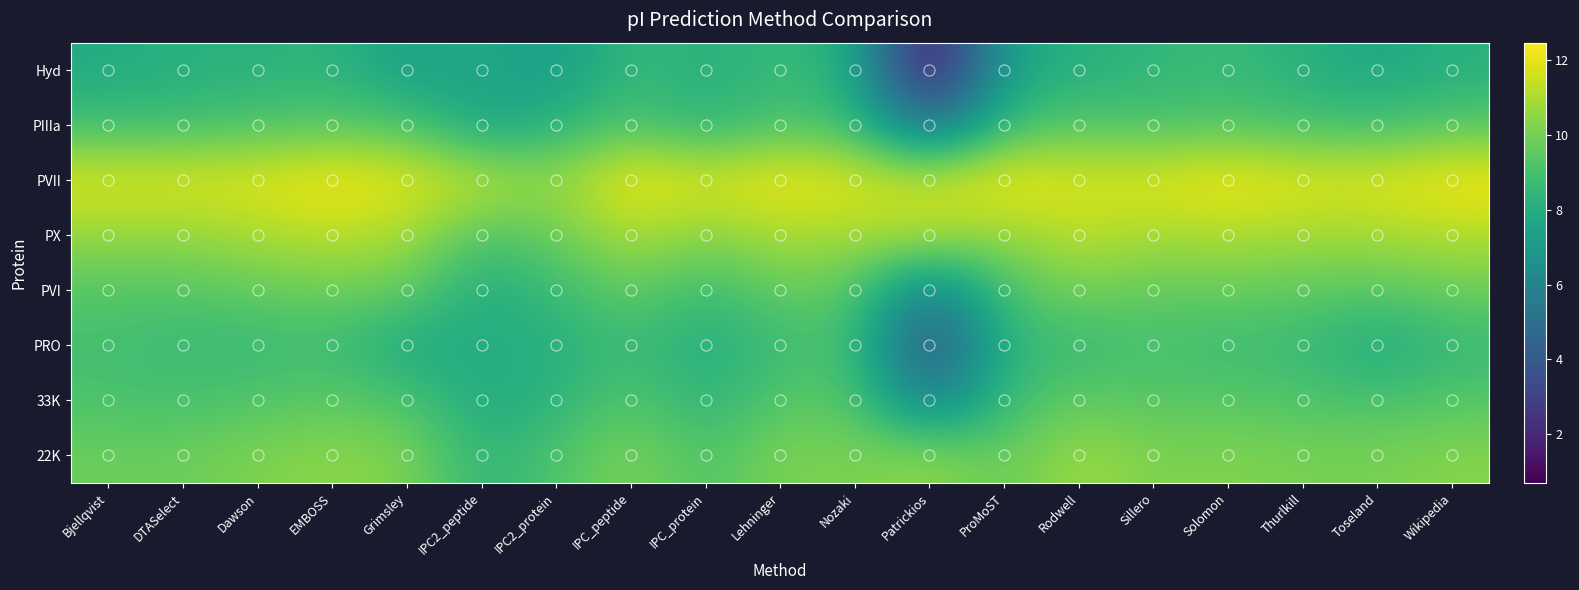

At Thurlkill, list the series in order from largest to smallest.

PVII, PX, 22K, PVI, 33K, PIIIa, PRO, Hyd